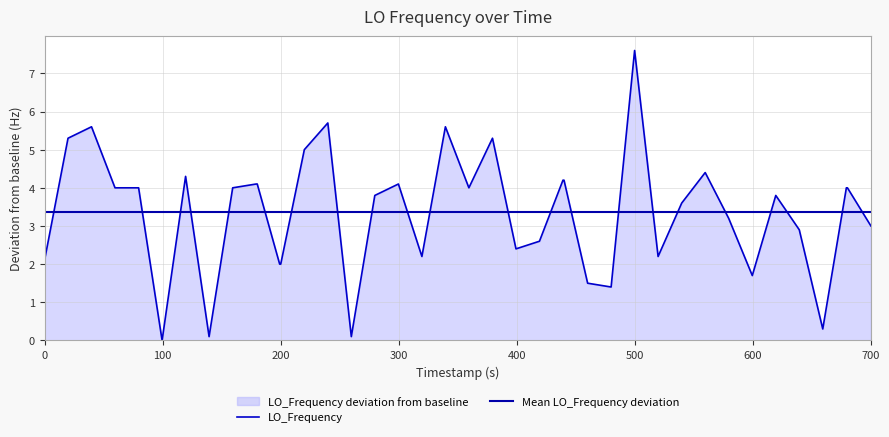

What is the highest value of the LO_Frequency series?

7.6